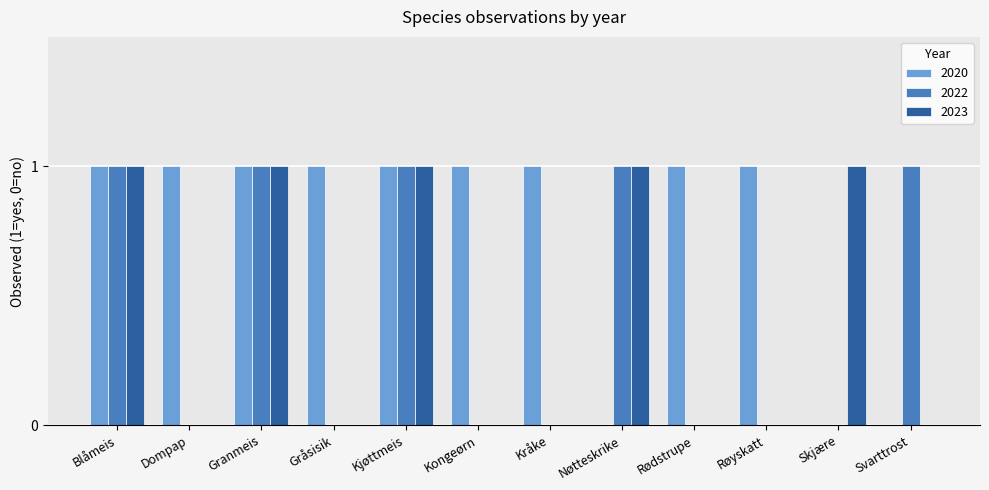

The value of 2020 at Skjære is 0. True or false?

True